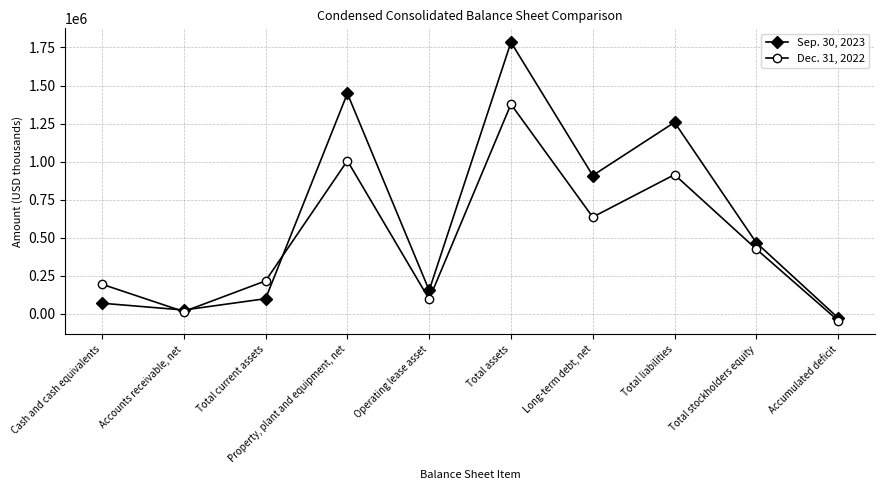

What is the difference between the second highest and minimum values in the Sep. 30, 2023 series?

1475858